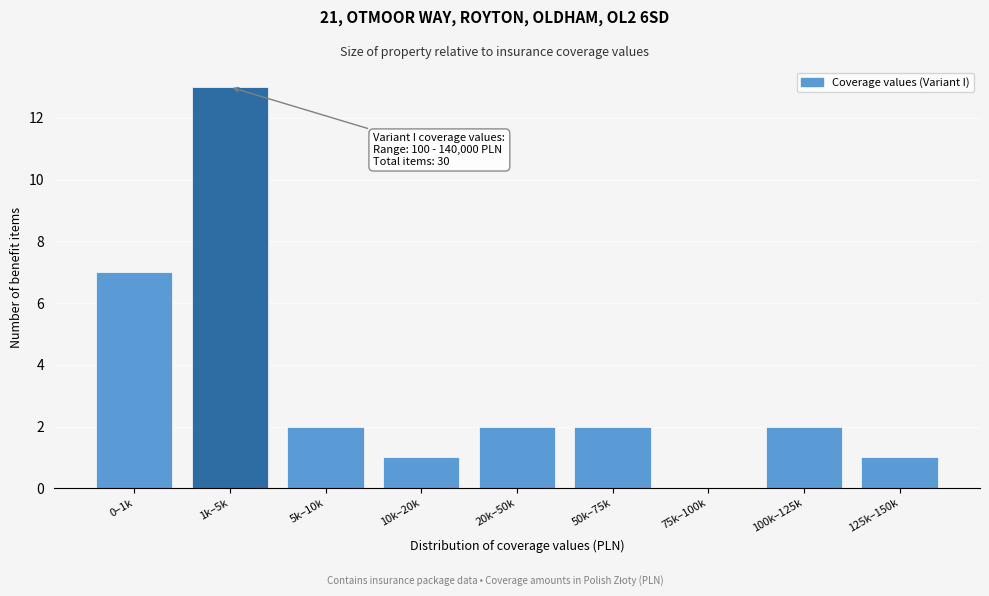

Reading left to right, extract all data points from this chart.

0–1k=7	1k–5k=13	5k–10k=2	10k–20k=1	20k–50k=2	50k–75k=2	75k–100k=0	100k–125k=2	125k–150k=1